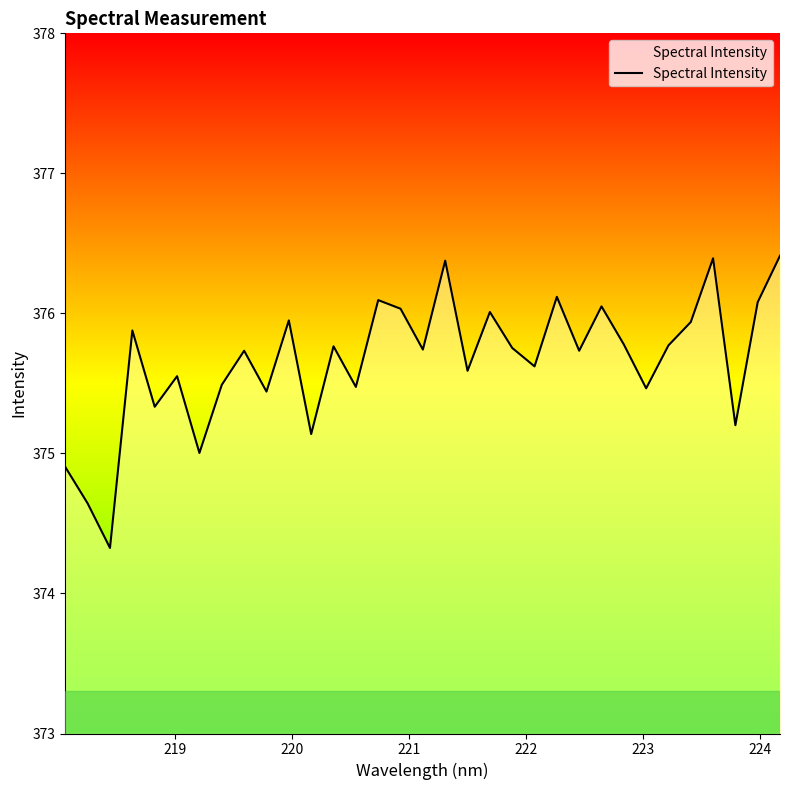

What is the smallest value displayed?

374.3